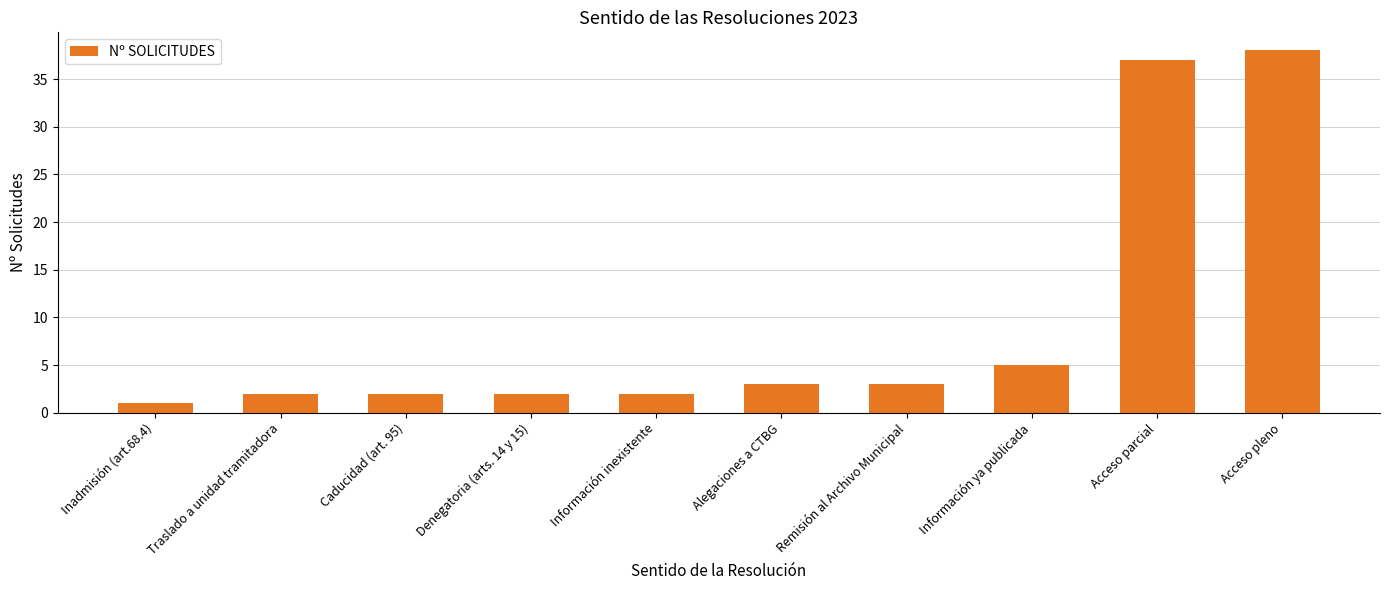

Between Inadmisión (art.68.4) and Información ya publicada, which is larger?

Información ya publicada